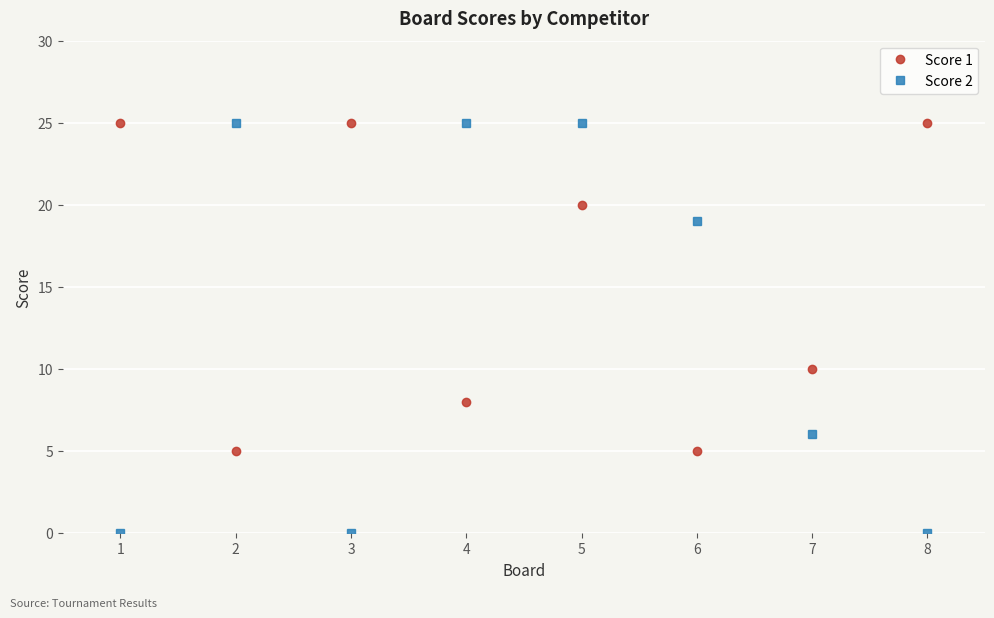

Where does the Score 2 series first go above 19?

2